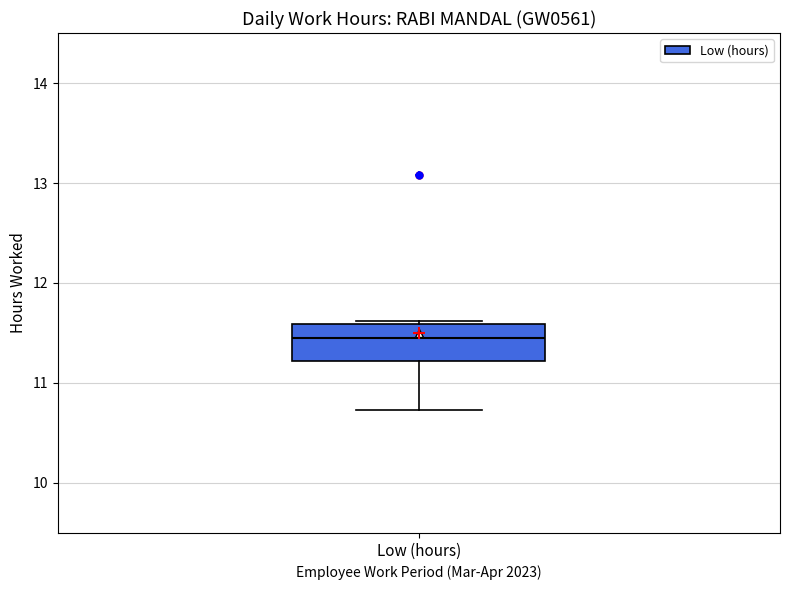

Transcribe this box plot: give where the median line is, the range the box spans, and where the two whiskers end, as read against the y-axis. The values are not printed on the chart, so give them approximately, as read against the axis.

median 11.5, box 11.2 to 11.6, whiskers 10.7 to 11.6